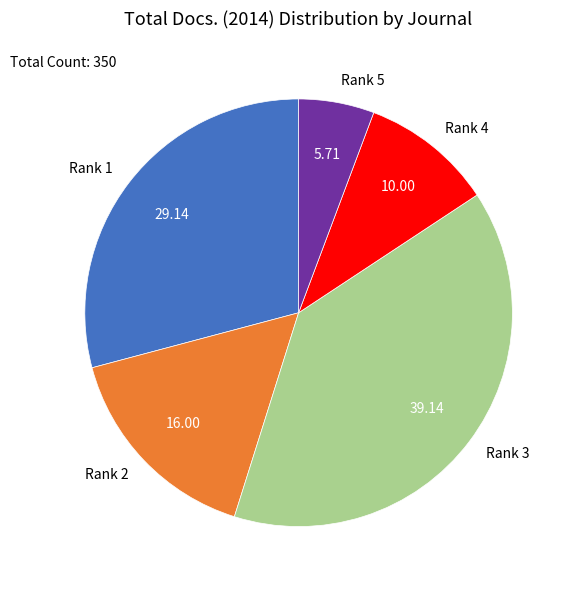

Combined, do Rank 1 and Rank 5 account for over 50%?

No